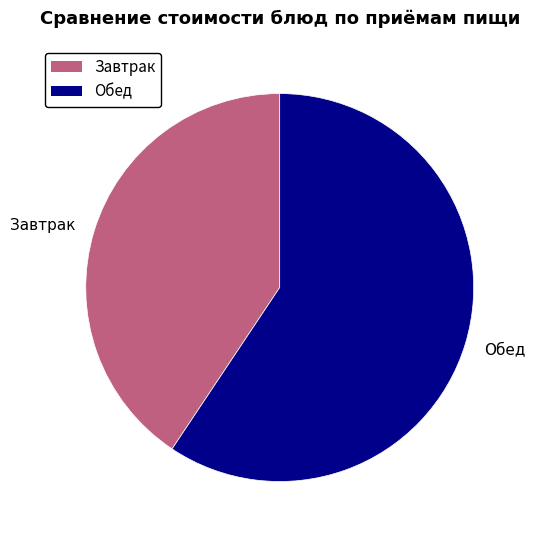

Approximately how many times larger is the value at Завтрак compared to Обед?

0.7